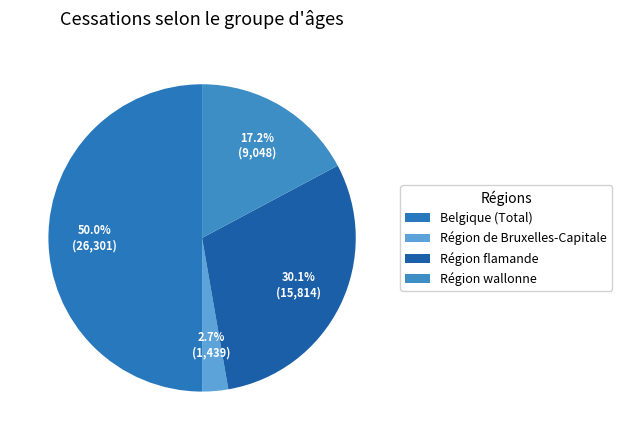

To the nearest percent, what is the difference between the largest and smallest slice percentages?

47%